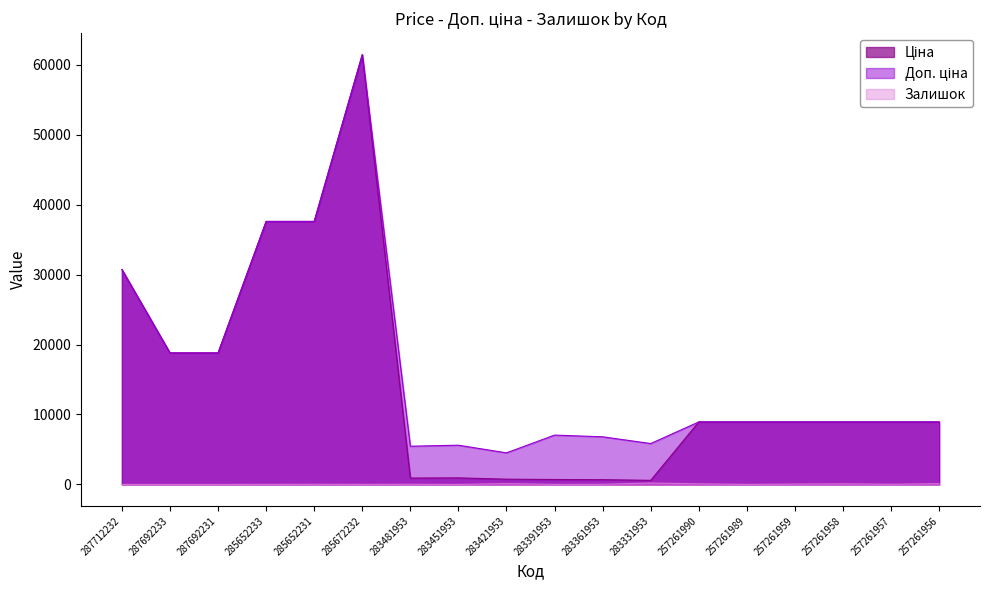

How many lines are shown in the chart?

3